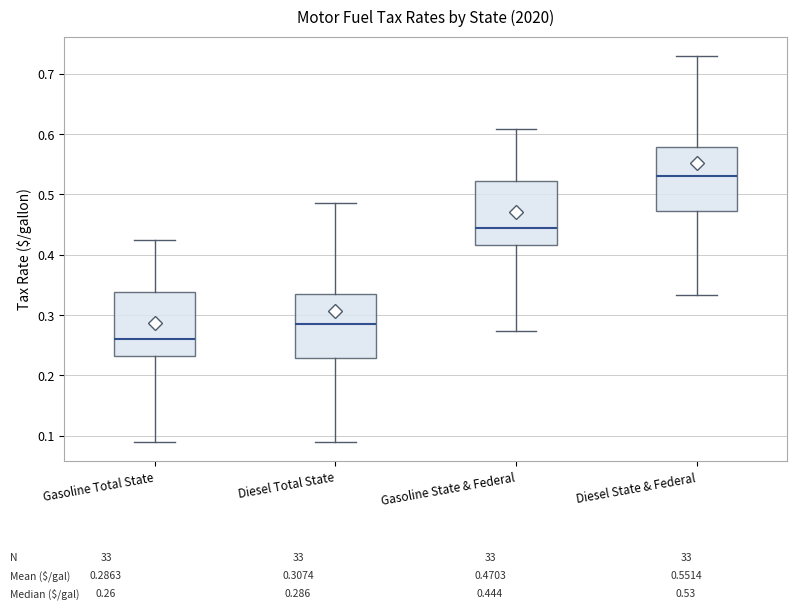

Reading left to right, transcribe this box plot: for each box, give where its median line is, the range the box spans, and where its two whiskers end, as read against the y-axis. The values are not printed on the chart, so give them approximately, as read against the axis.

Gasoline Total State: median 0.26, box 0.23 to 0.34, whiskers 0.09 to 0.42
Diesel Total State: median 0.29, box 0.23 to 0.34, whiskers 0.09 to 0.49
Gasoline State & Federal: median 0.44, box 0.42 to 0.52, whiskers 0.27 to 0.61
Diesel State & Federal: median 0.53, box 0.47 to 0.58, whiskers 0.33 to 0.73